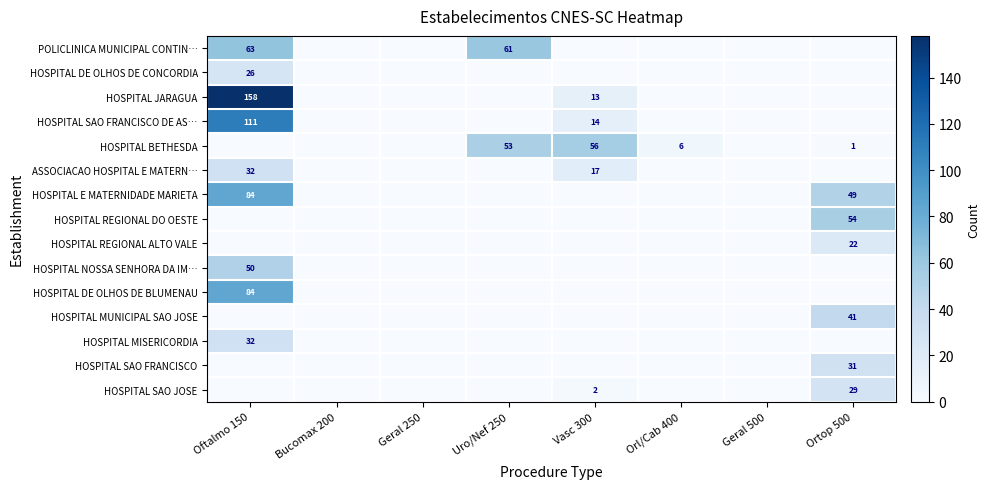

The HOSPITAL E MATERNIDADE MARIETA series shows 84 at Oftalmo 150. True or false?

True